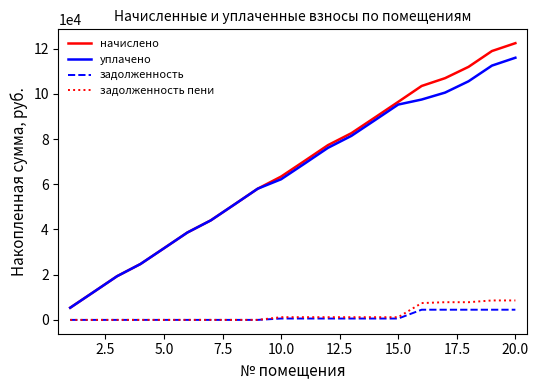

True or false: начислено and задолженность пени intersect in this chart.

False